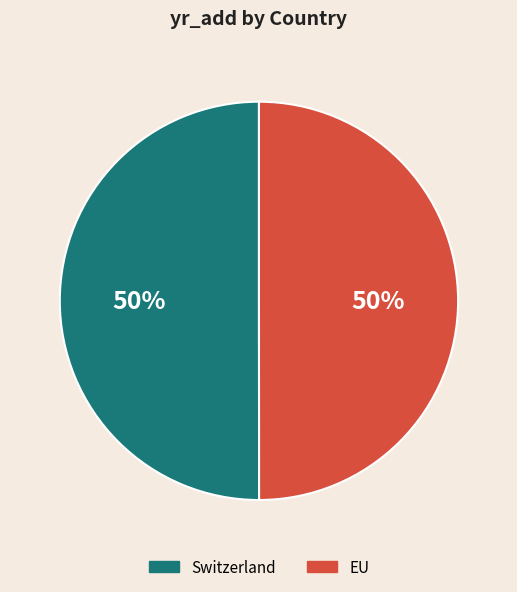

True or false: EU accounts for 50% of the total.

True